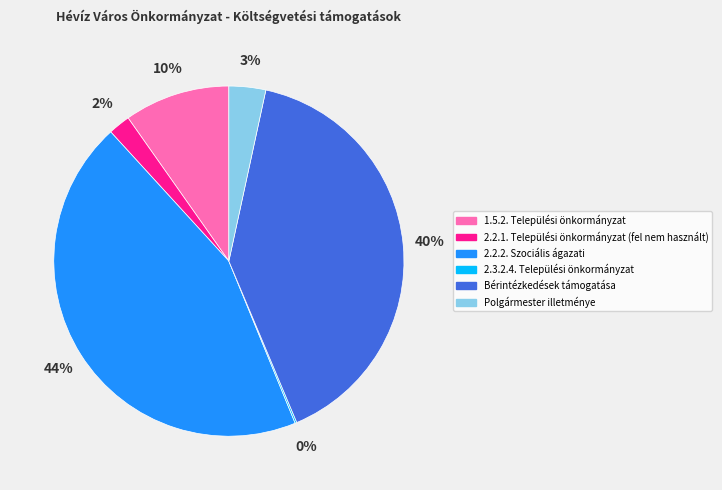

True or false: 1.5.2. Települési önkormányzat accounts for 16% of the total.

False